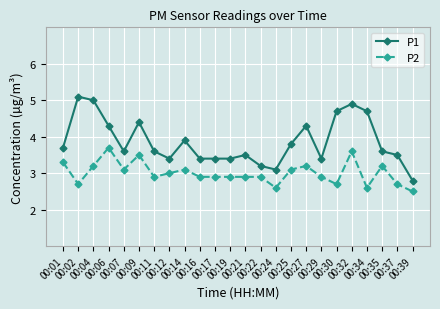

Where is the first local maximum for P1?

00:02